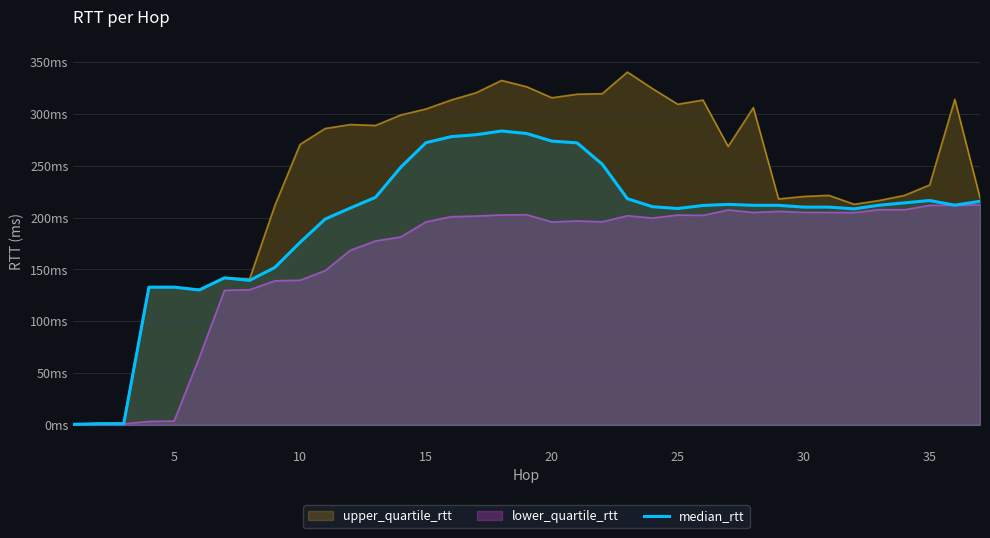

What are all the series names shown in the legend?

upper_quartile_rtt, lower_quartile_rtt, median_rtt